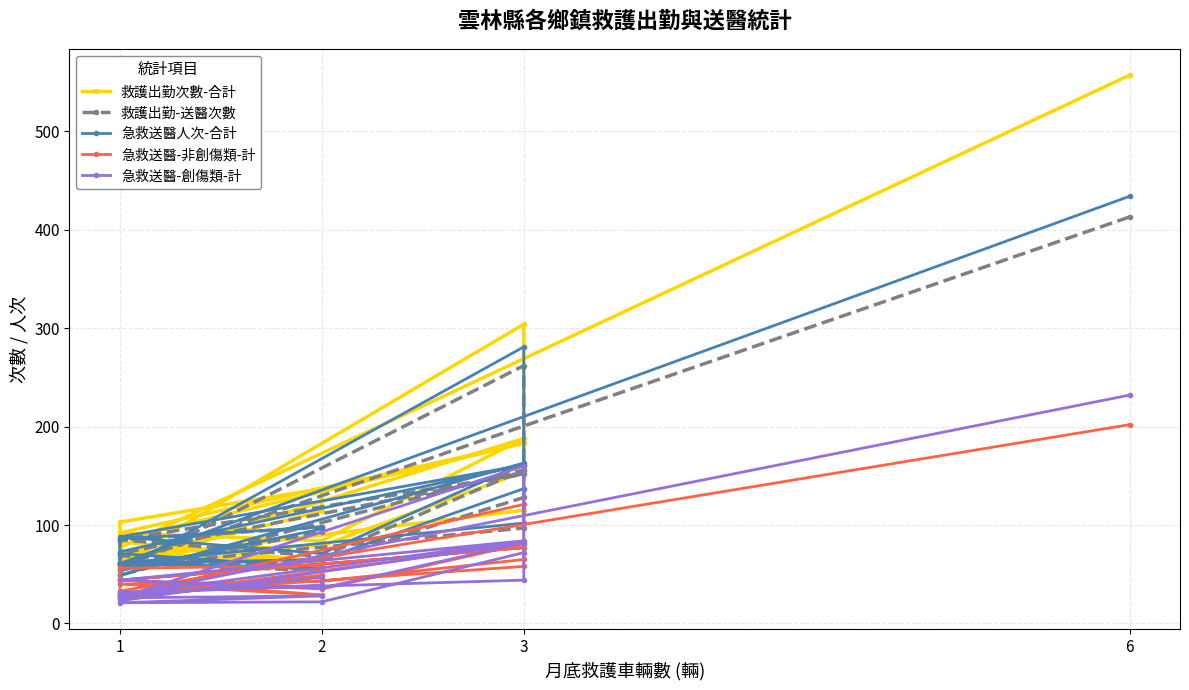

What is the difference between the maximum and minimum values in the 救護出勤次數-合計 series?

497